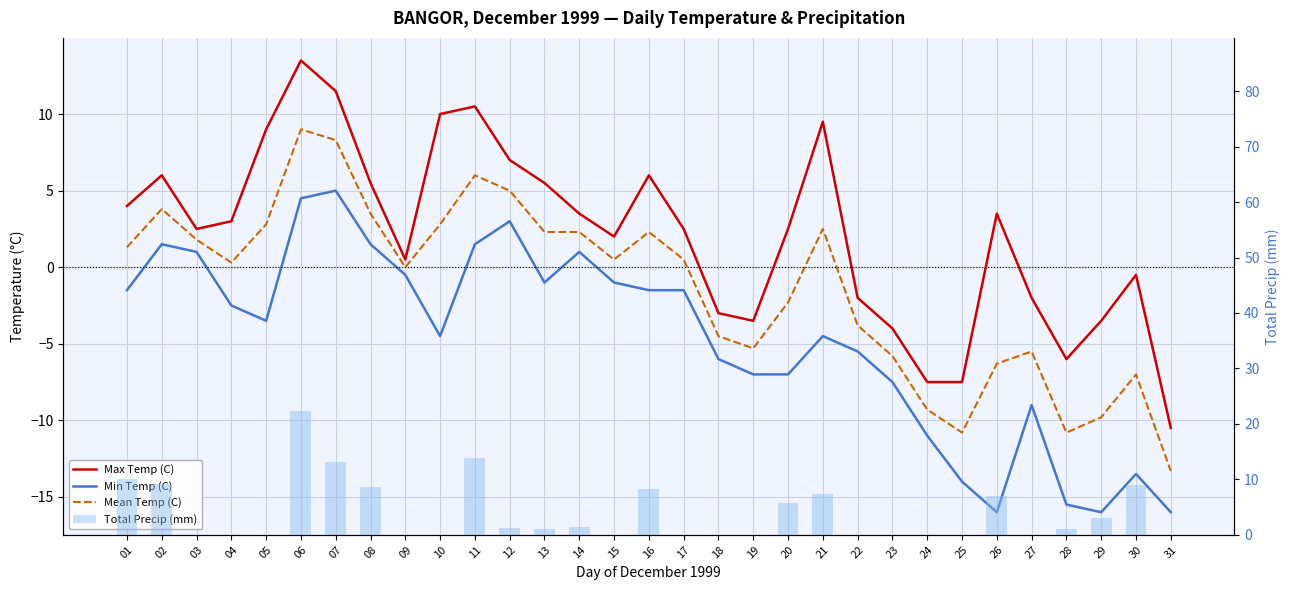

How many negative values does the Mean Temp (C) series have?

13